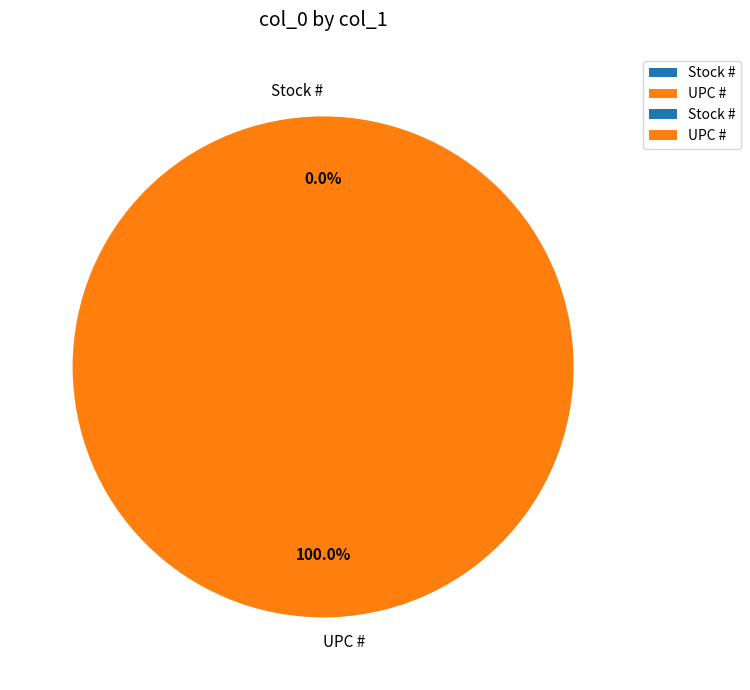

Is it true that UPC # is 100% of the pie?

True